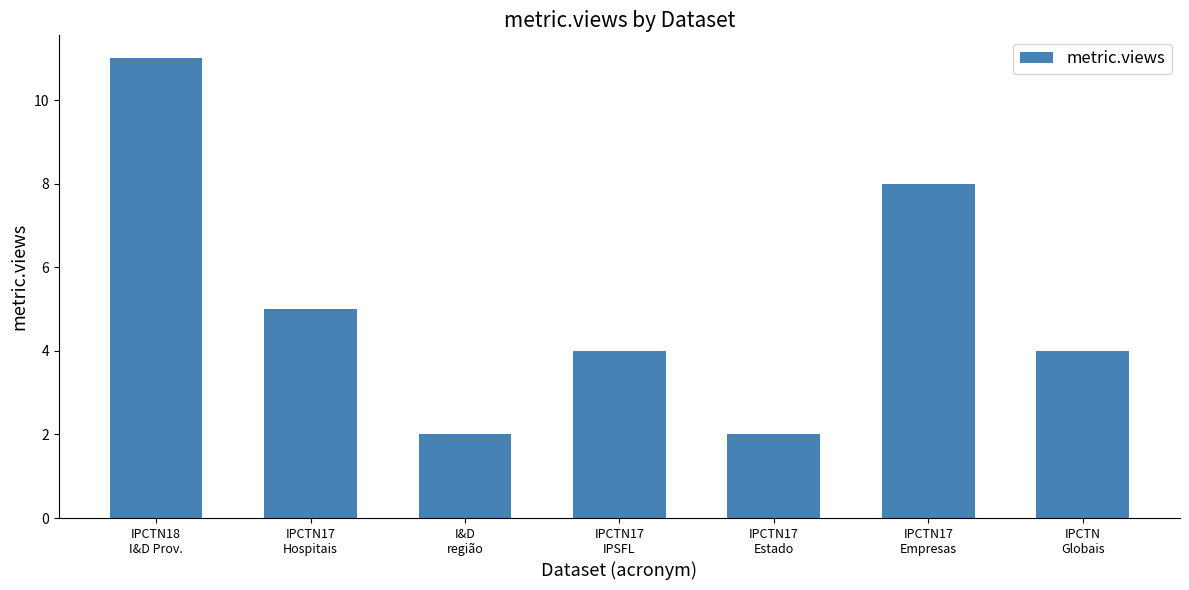

What is the difference between the maximum and minimum values?

9